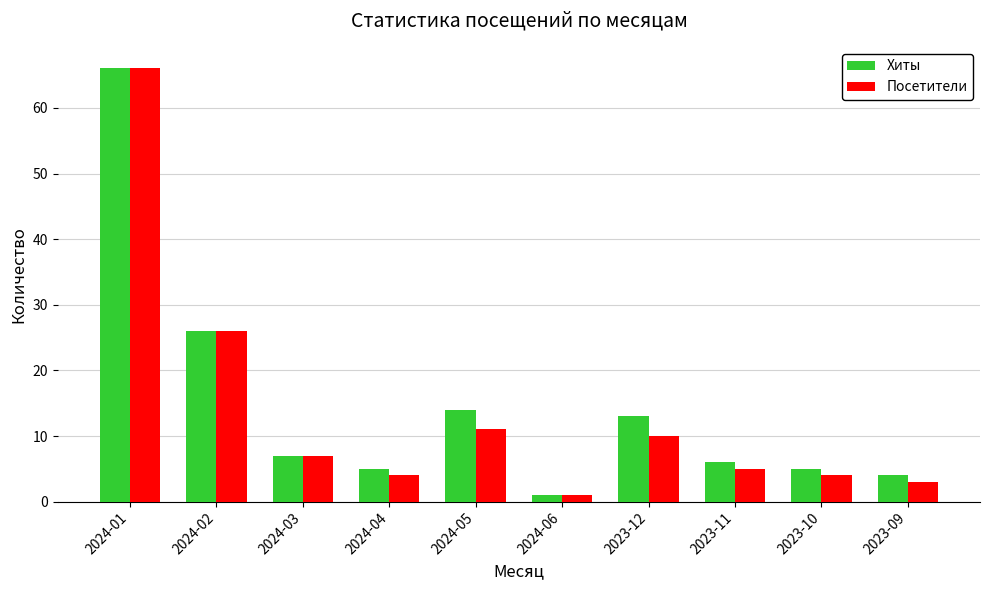

What is the total value across all series at 2024-05?

25